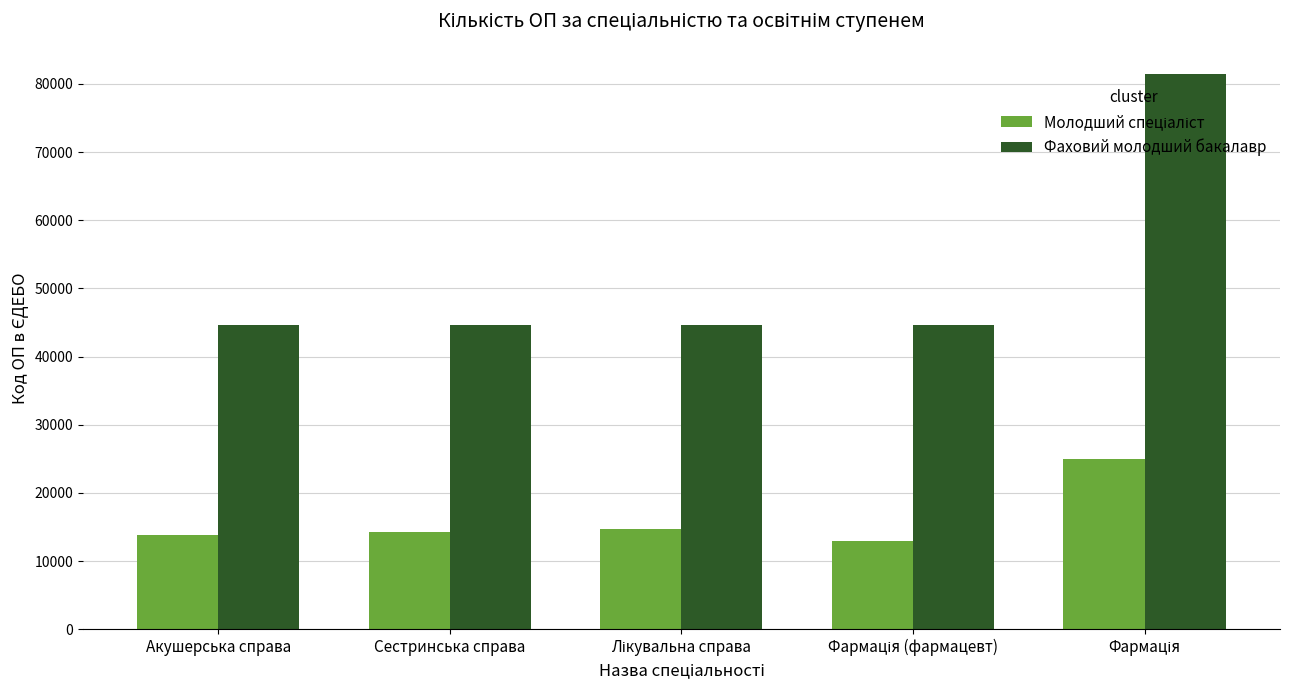

The value of Фаховий молодший бакалавр at Акушерська справа is 44662. True or false?

True